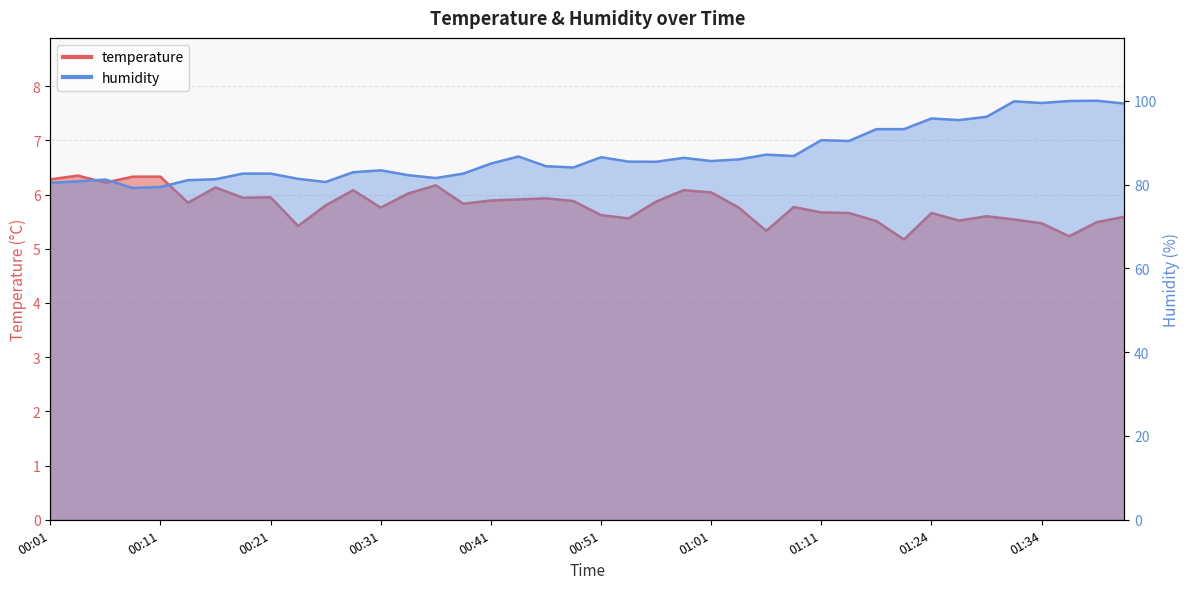

True or false: temperature has more than 2 interior local peaks.

True